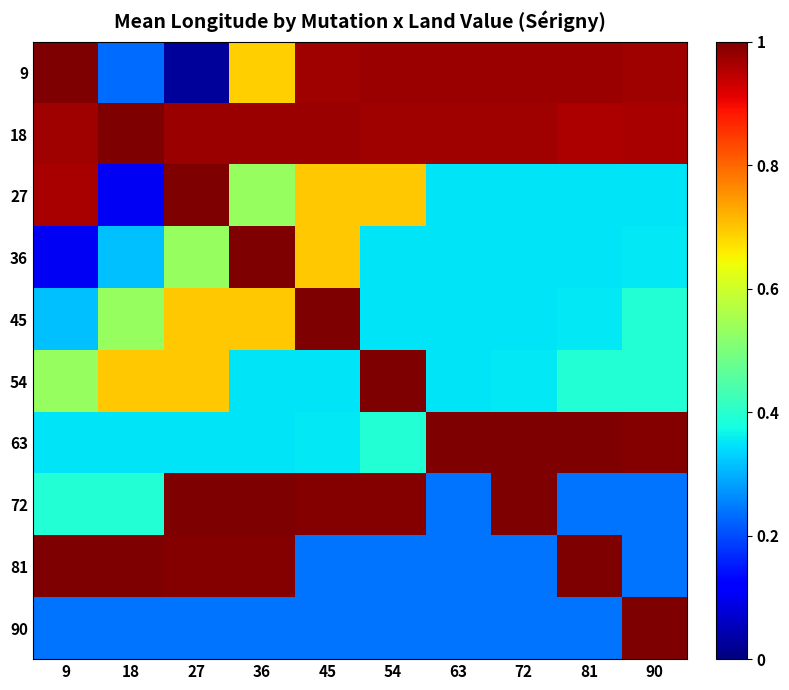

Reading right to left, what are all the values shown in this chart?

9: 90=1.0	81=1.0	72=1.0	63=1.0	54=1.0	45=1.0	36=0.7	27=0.0	18=0.2	9=1.0
18: 90=1.0	81=1.0	72=1.0	63=1.0	54=1.0	45=1.0	36=1.0	27=1.0	18=1.0	9=1.0
27: 90=0.4	81=0.4	72=0.4	63=0.4	54=0.7	45=0.7	36=0.5	27=1.0	18=0.1	9=1.0
36: 90=0.4	81=0.4	72=0.4	63=0.4	54=0.4	45=0.7	36=1.0	27=0.5	18=0.3	9=0.1
45: 90=0.4	81=0.4	72=0.4	63=0.4	54=0.4	45=1.0	36=0.7	27=0.7	18=0.5	9=0.3
54: 90=0.4	81=0.4	72=0.4	63=0.4	54=1.0	45=0.4	36=0.4	27=0.7	18=0.7	9=0.5
63: 90=1.0	81=1.0	72=1.0	63=1.0	54=0.4	45=0.4	36=0.4	27=0.4	18=0.4	9=0.4
72: 90=0.2	81=0.2	72=1.0	63=0.2	54=1.0	45=1.0	36=1.0	27=1.0	18=0.4	9=0.4
81: 90=0.2	81=1.0	72=0.2	63=0.2	54=0.2	45=0.2	36=1.0	27=1.0	18=1.0	9=1.0
90: 90=1.0	81=0.2	72=0.2	63=0.2	54=0.2	45=0.2	36=0.2	27=0.2	18=0.2	9=0.2